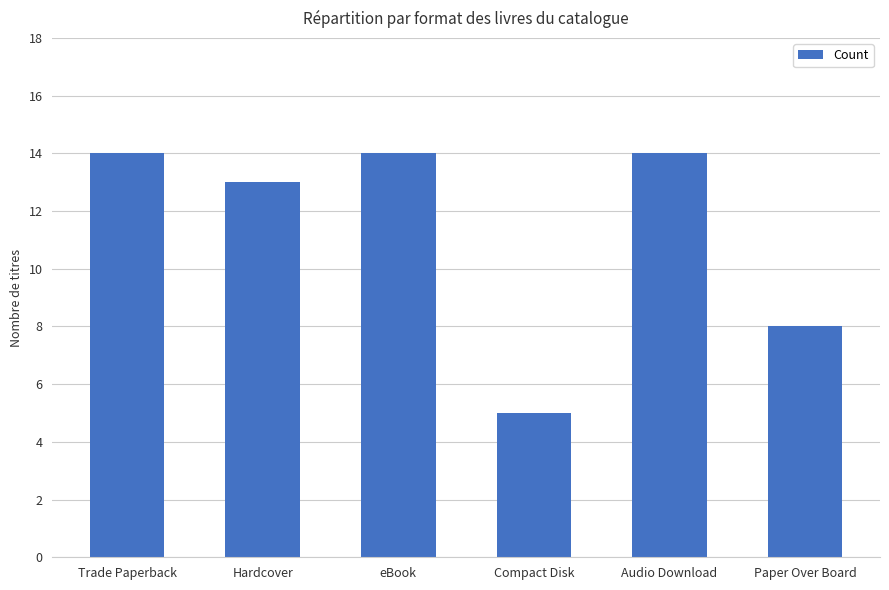

Reading left to right, transcribe all the data shown in this chart.

14	13	14	5	14	8